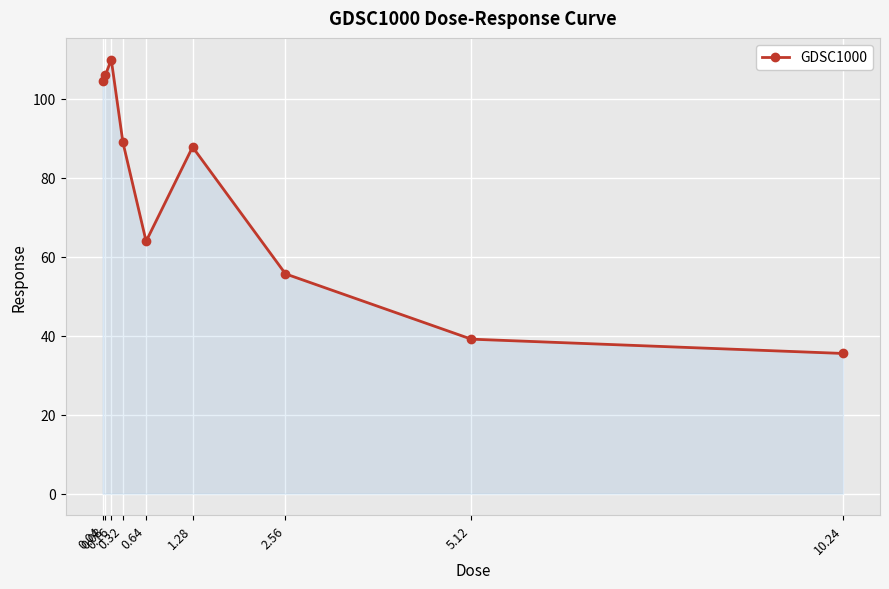

At which label is the value closest to 72?

0.64